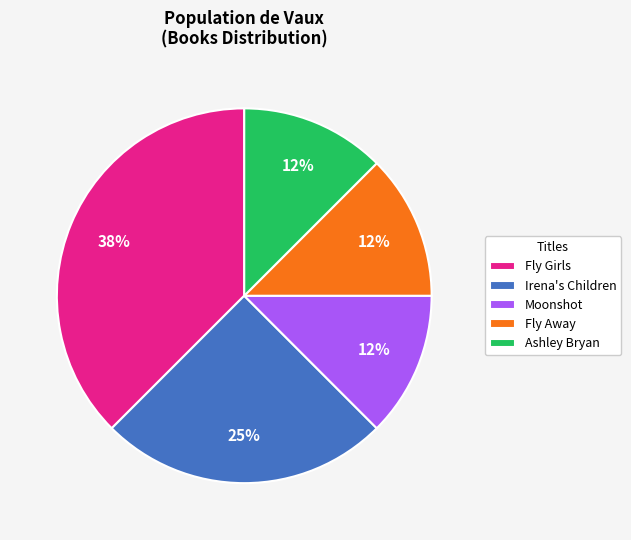

What is the largest slice in the pie chart?

Fly Girls